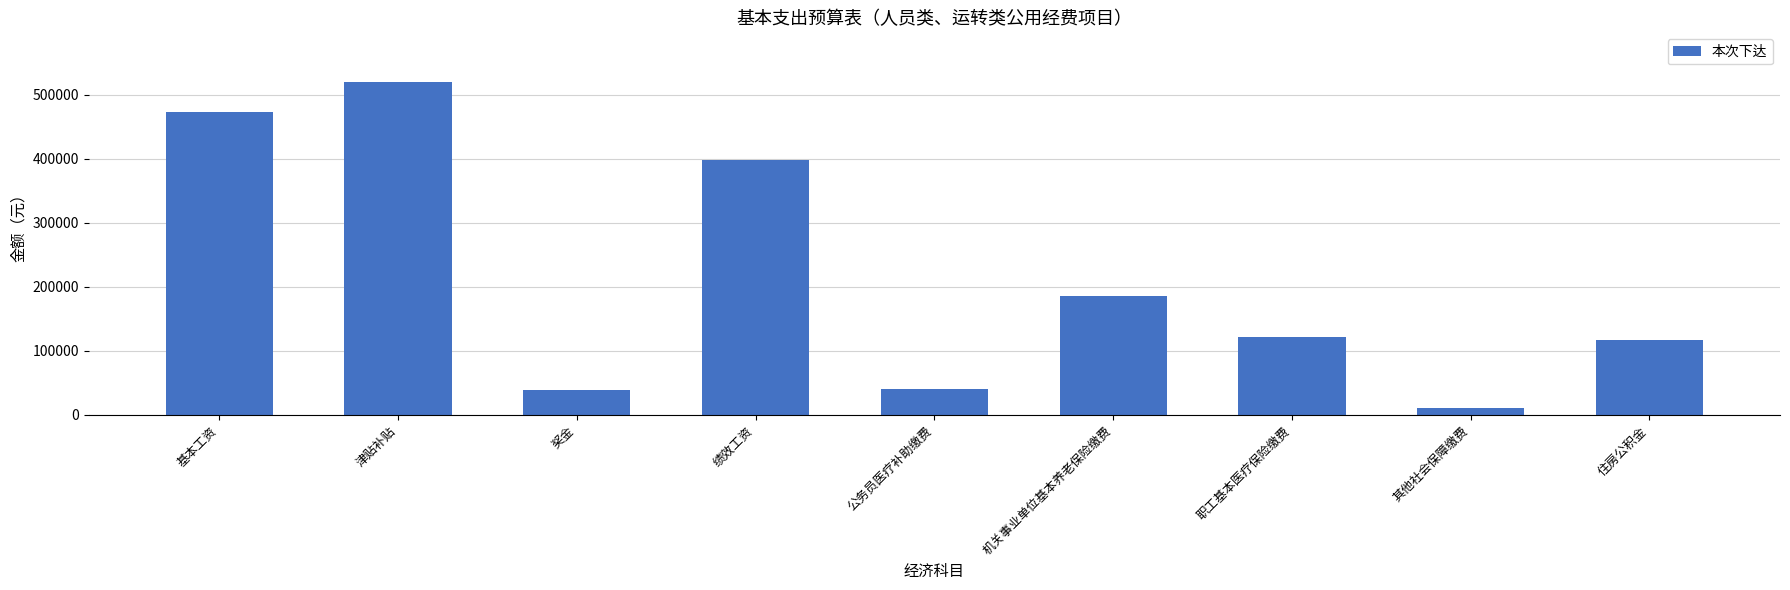

What value does the data have at 津贴补贴?

519324.0